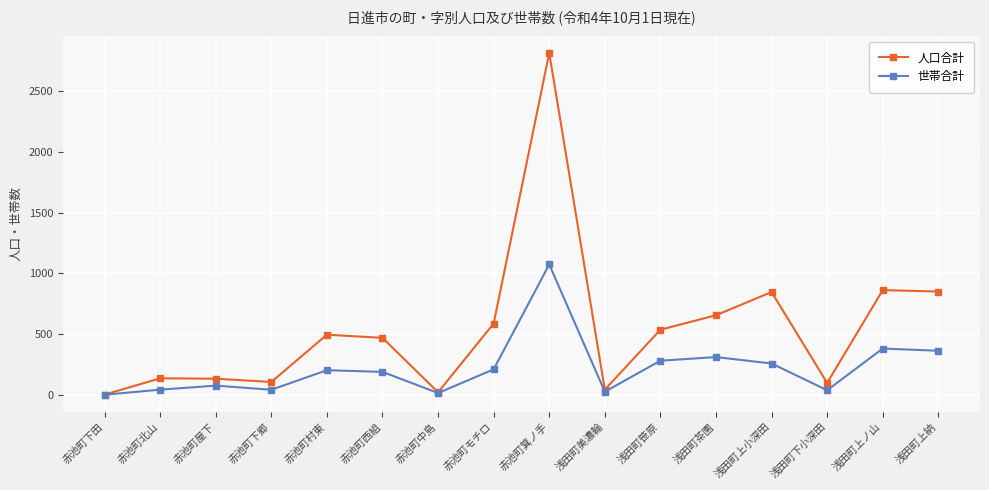

Is the value of 人口合計 at 赤池町箕ノ手 greater than the value of 世帯合計 at 赤池町箕ノ手?

Yes